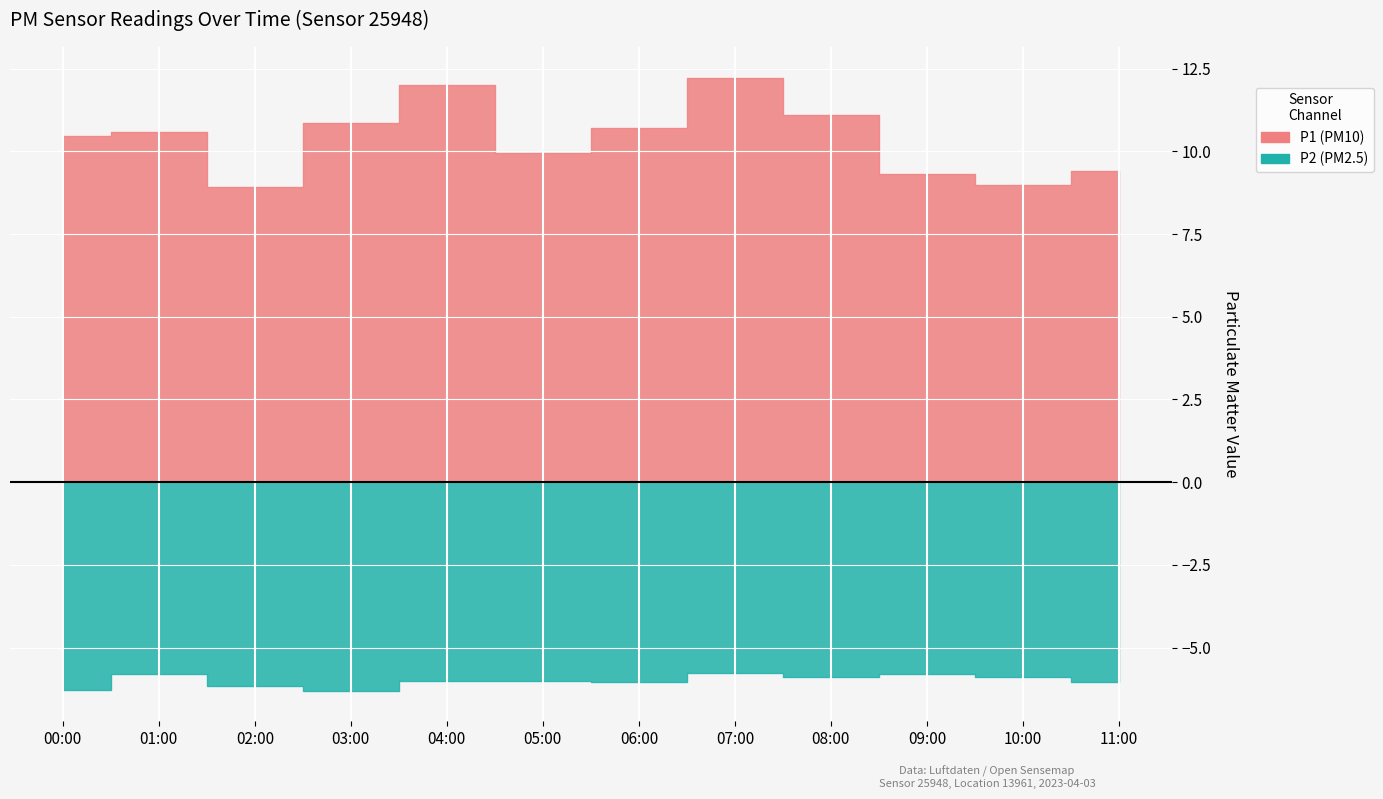

List the series in order of their peak value, lowest first.

P2, P1